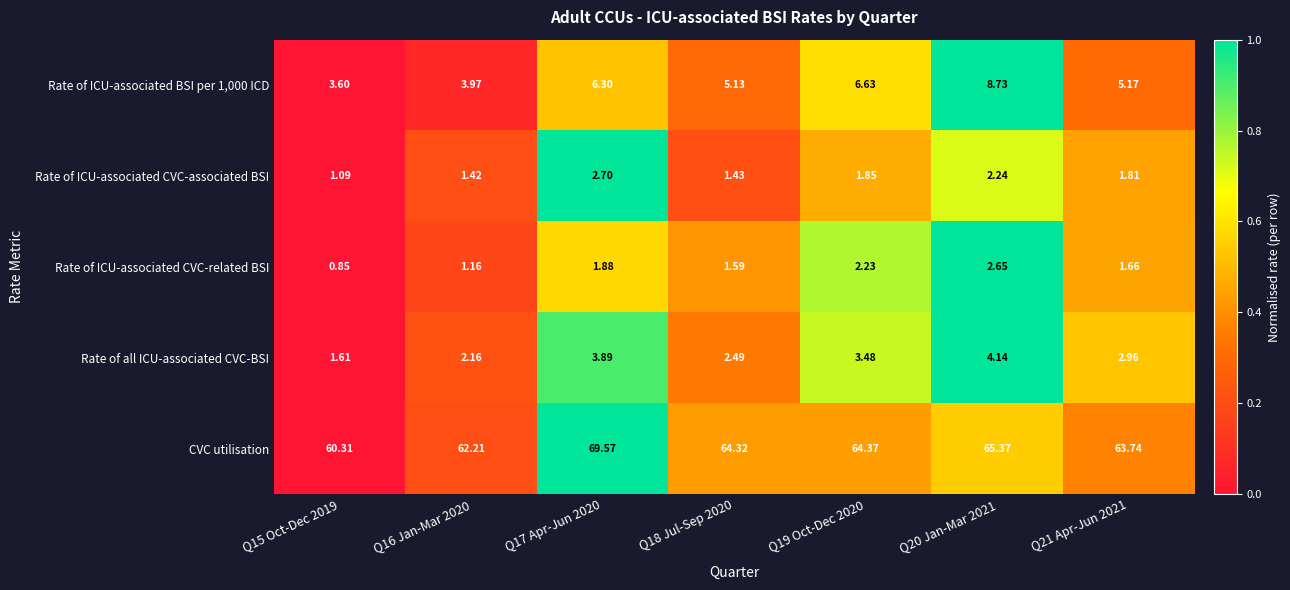

Which series has the largest total across all categories?

CVC utilisation